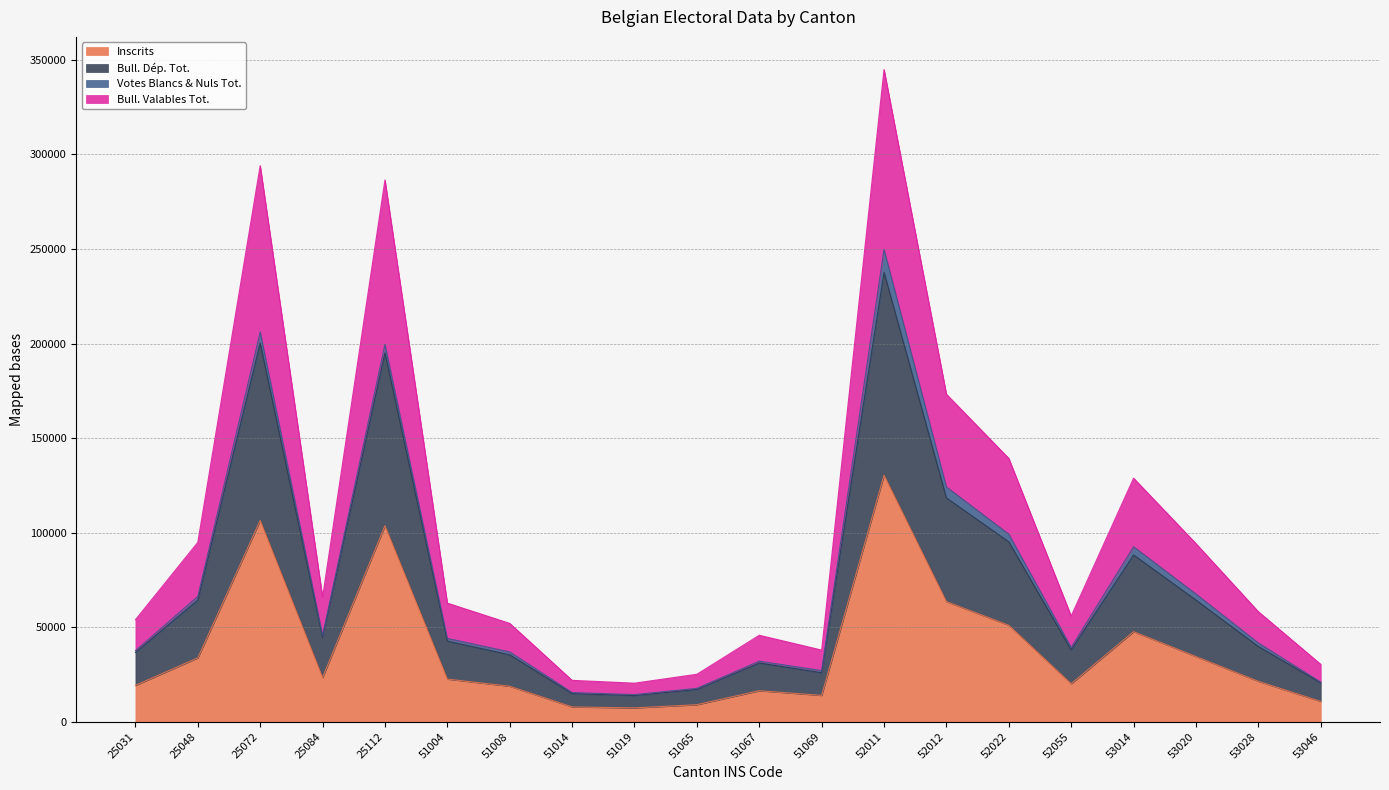

True or false: Inscrits has a value of 30660 at 51008.

False